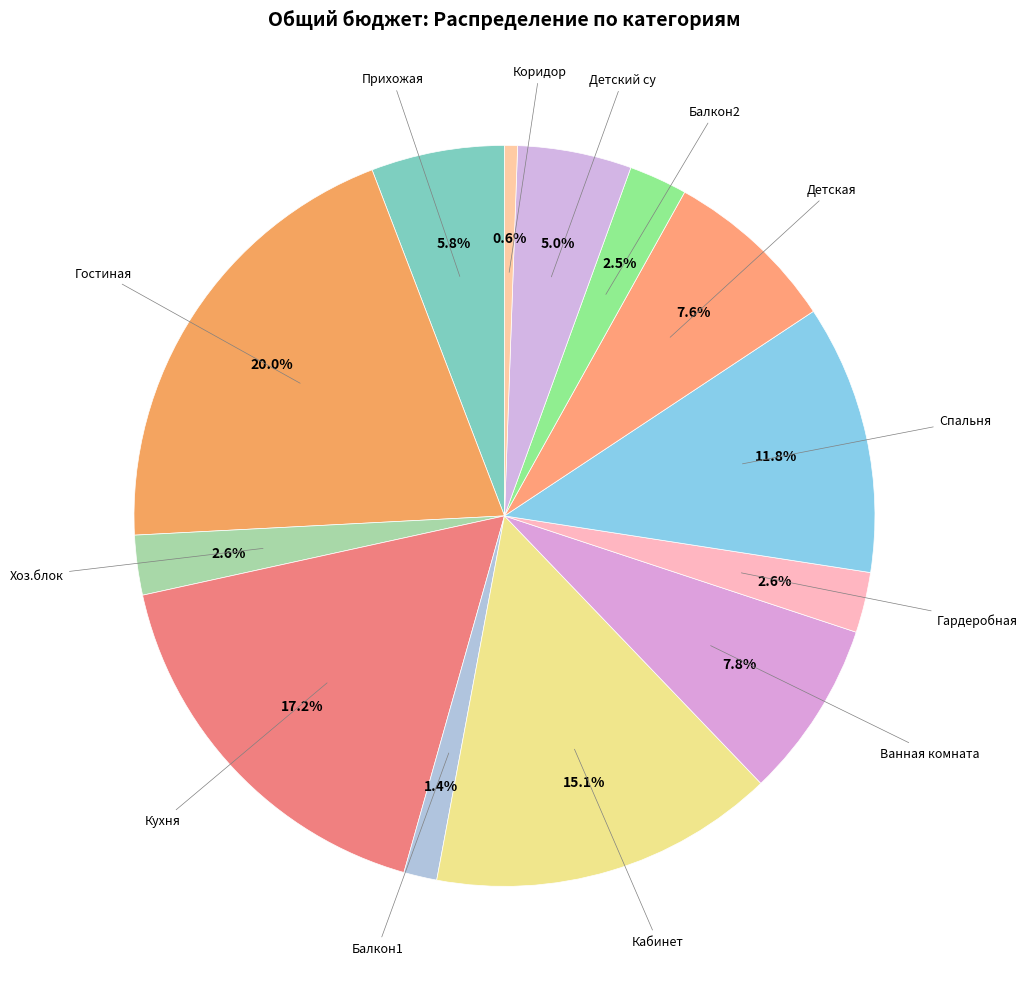

True or false: Балкон1 accounts for 1% of the total.

True